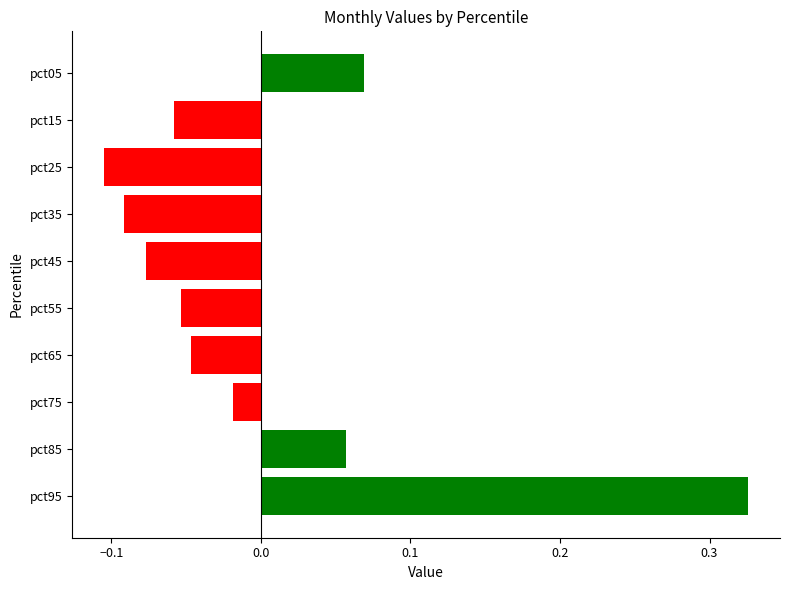

At which label is the value closest to 0?

pct75